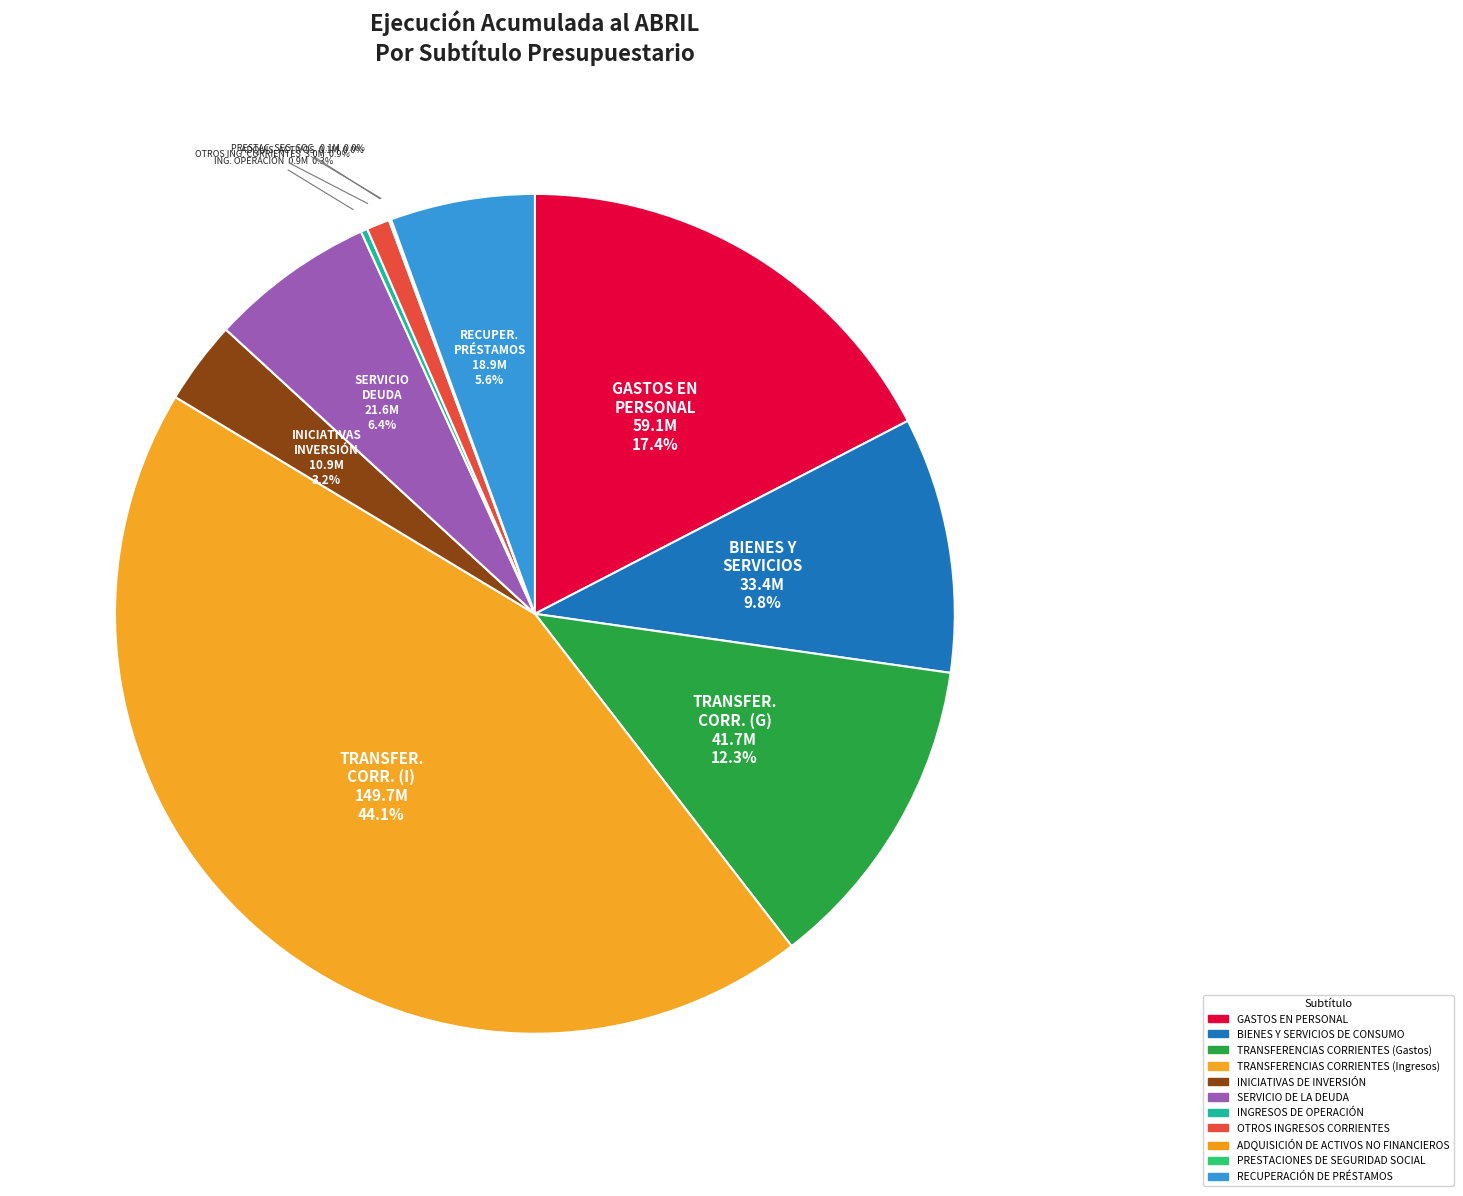

Is TRANSFERENCIAS CORRIENTES (Ingresos) the majority of the pie?

No